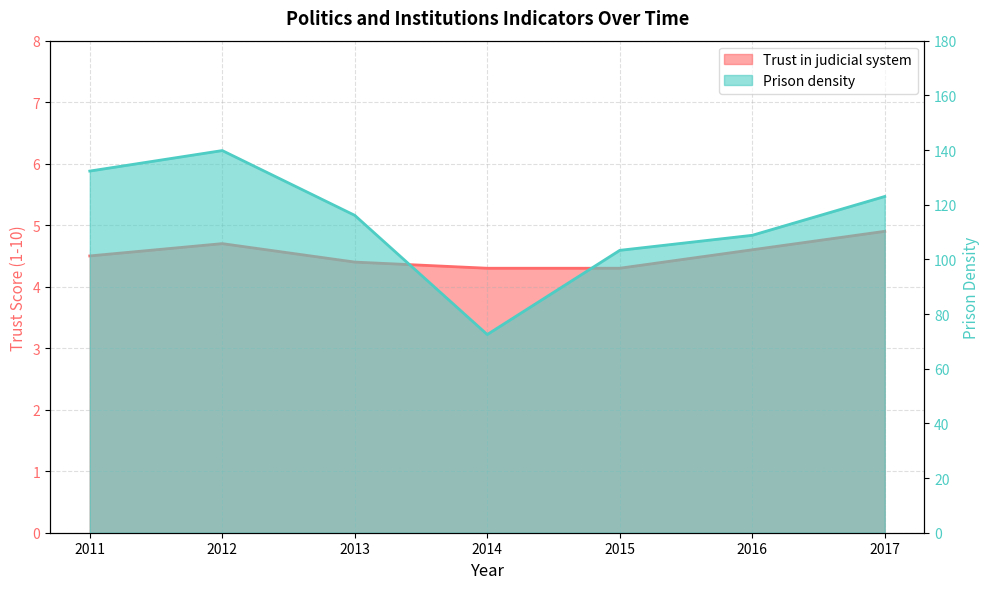

True or false: Trust in judicial system and Prison density intersect in this chart.

False